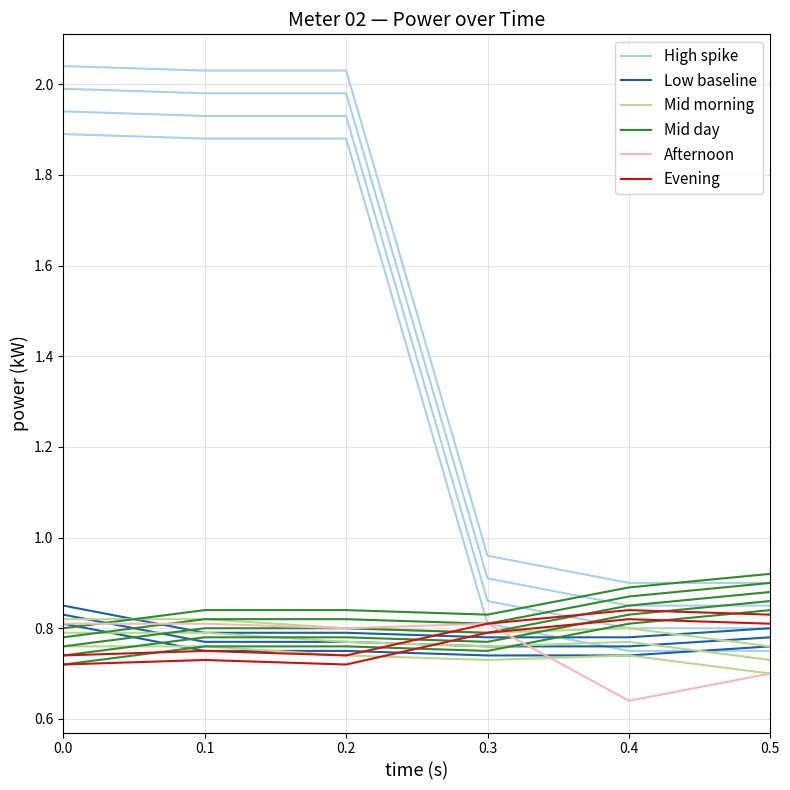

Which has a higher value, 0.4 or 0.2?

0.2